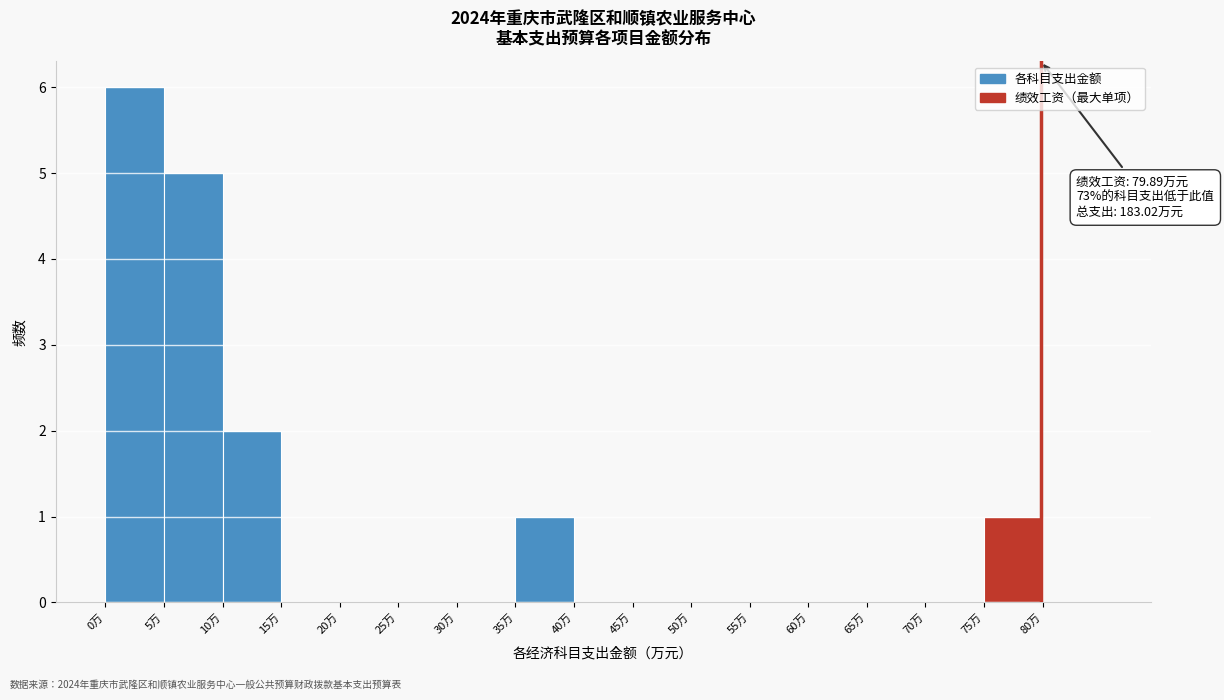

Over which range of the x-axis is the bar tallest?

0 to 5